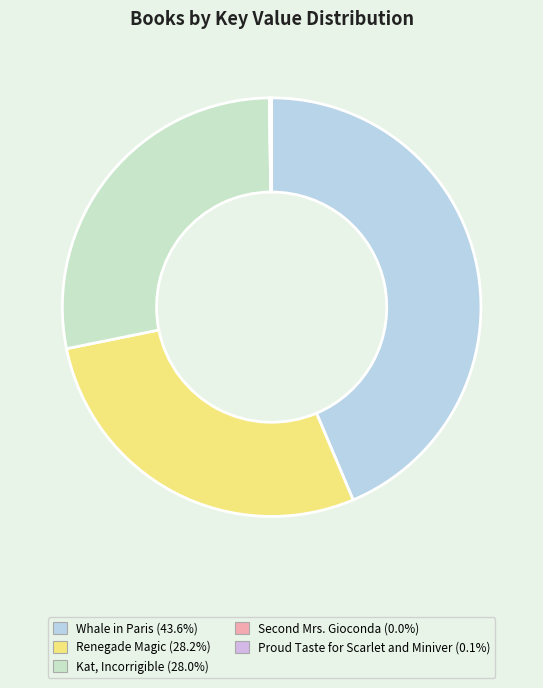

How much of the chart is everything except Renegade Magic?

71.8%